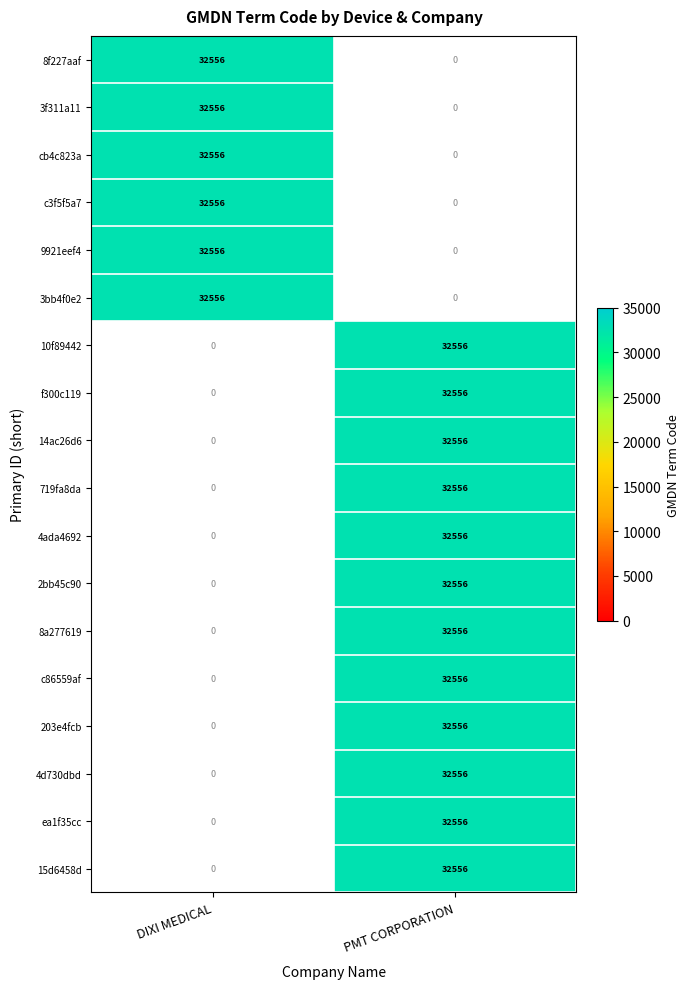

The value of PMT CORPORATION at 7 is 54061. True or false?

False